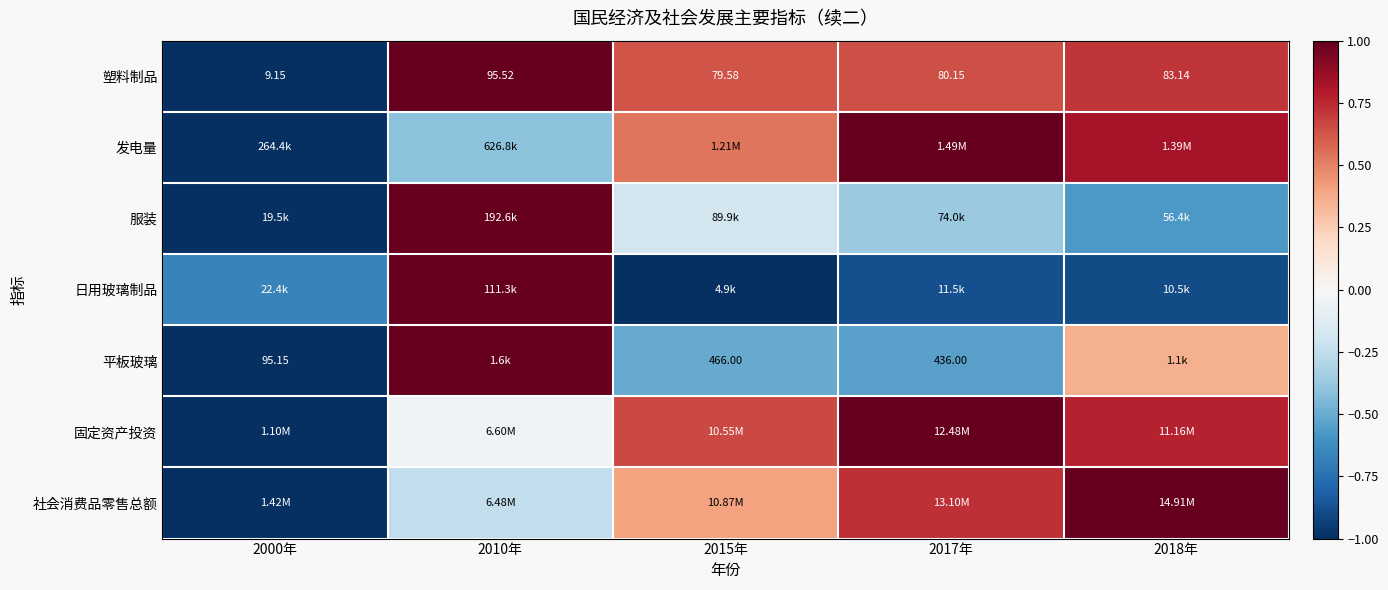

At which label is 固定资产投资 closest to 0?

2010年